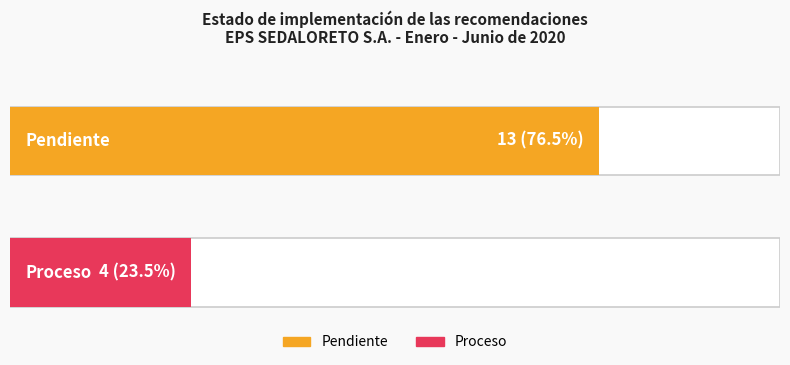

What is the label of the 2nd bar from the right?

Pendiente